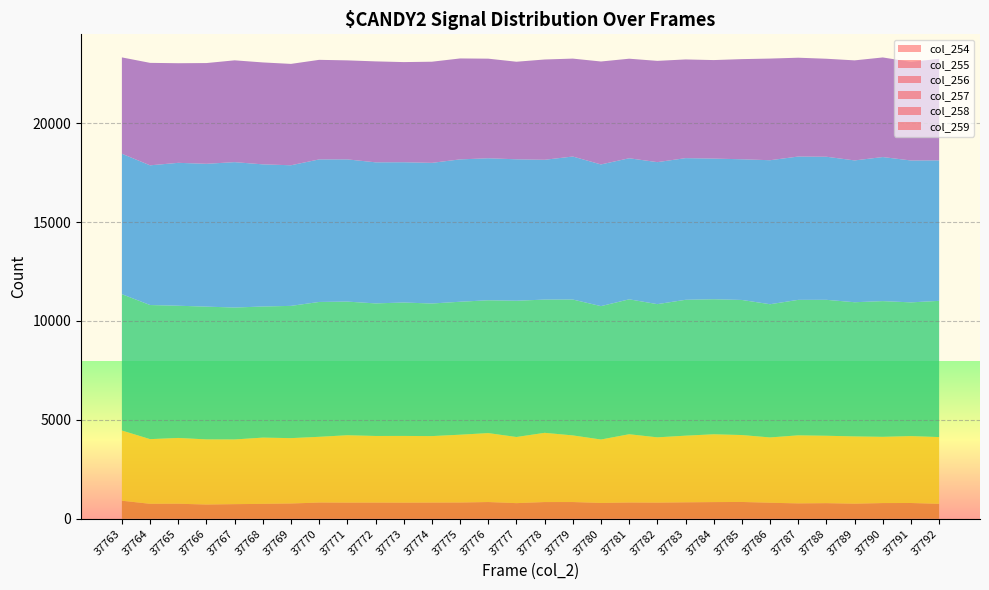

Reading left to right, list all the values displayed in this chart.

col_254: 4	3	5	2	6	0	6	5	4	6	3	4	3	9	7	4	6	4	7	5	8	6	9	7	4	3	5	2	7	6
col_255: 911	755	758	719	735	755	767	818	813	813	812	816	820	839	785	843	842	797	816	812	825	839	843	805	775	788	758	794	792	750
col_256: 3548	3269	3324	3293	3270	3349	3305	3322	3407	3368	3374	3361	3428	3485	3343	3499	3368	3207	3452	3301	3369	3428	3382	3301	3440	3407	3402	3348	3382	3375
col_257: 6890	6778	6682	6710	6667	6626	6684	6815	6754	6700	6743	6700	6720	6712	6886	6734	6867	6741	6818	6732	6867	6824	6827	6732	6847	6870	6781	6859	6758	6885
col_258: 7097	7060	7222	7218	7348	7184	7106	7204	7187	7130	7089	7109	7194	7177	7149	7065	7227	7161	7129	7176	7159	7109	7110	7278	7243	7231	7167	7280	7171	7100
col_259: 4869	5178	5034	5091	5145	5151	5123	5032	5004	5101	5061	5111	5101	5033	4930	5068	4948	5202	5031	5118	4988	4978	5061	5137	4994	4952	5056	5034	4982	5131